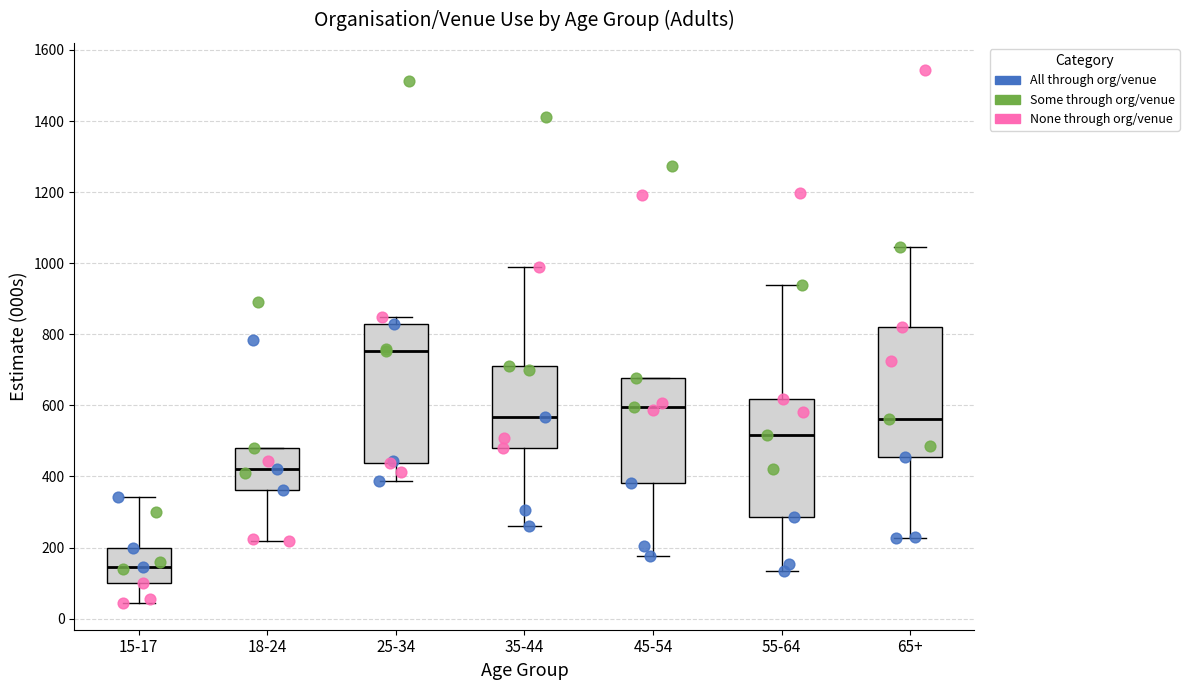

Where does the lower whisker of the box for 65+ end on the y-axis? The values are not printed on the chart, so give them approximately, as read against the axis.

220